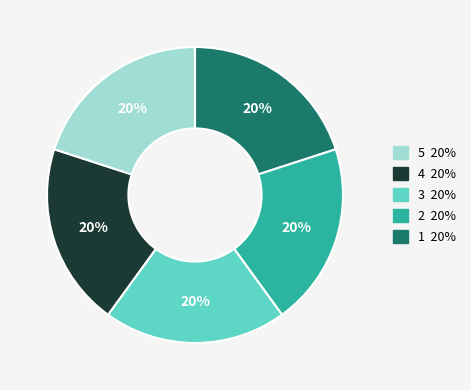

Is there any slice that represents more than half of the pie?

No